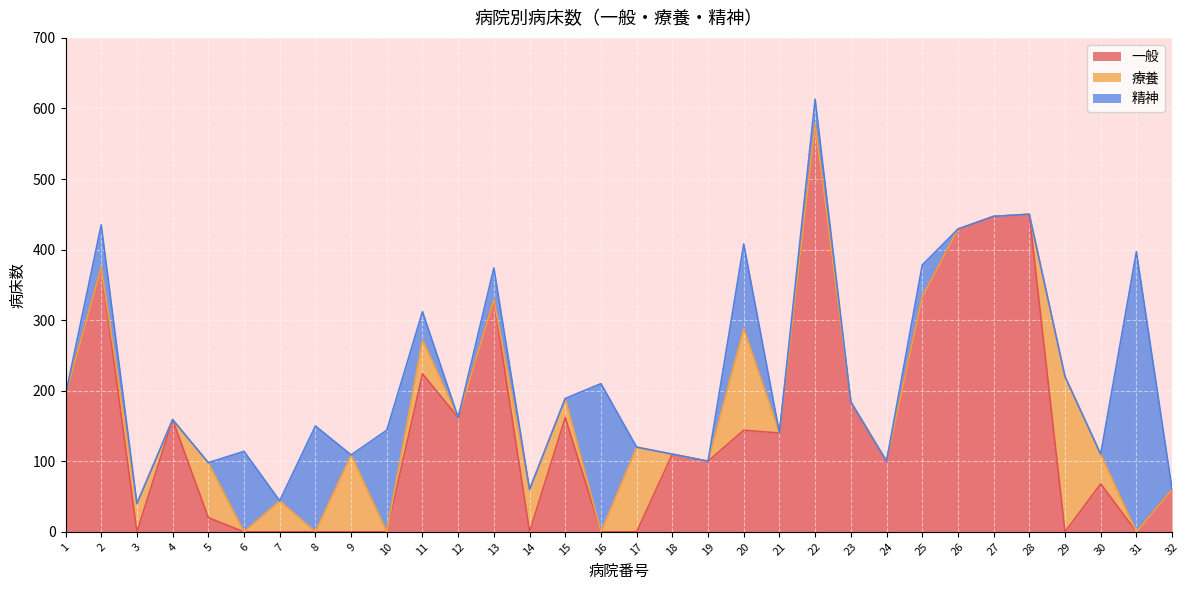

Which category has the lowest value in the 一般 series?

3